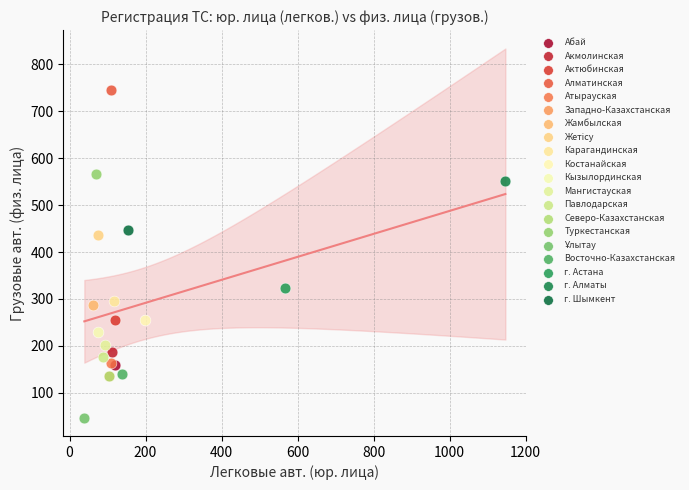

Which series reaches the maximum Y coordinate?

Алматинская